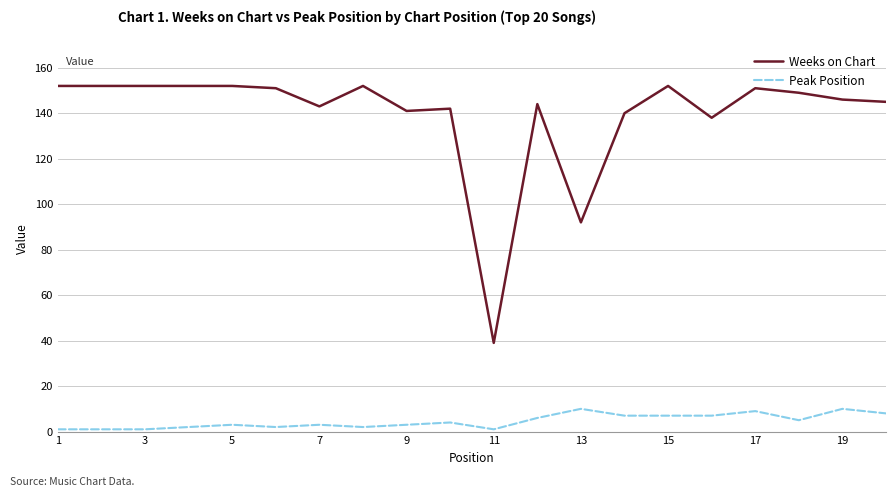

How many series are shown in this chart?

2